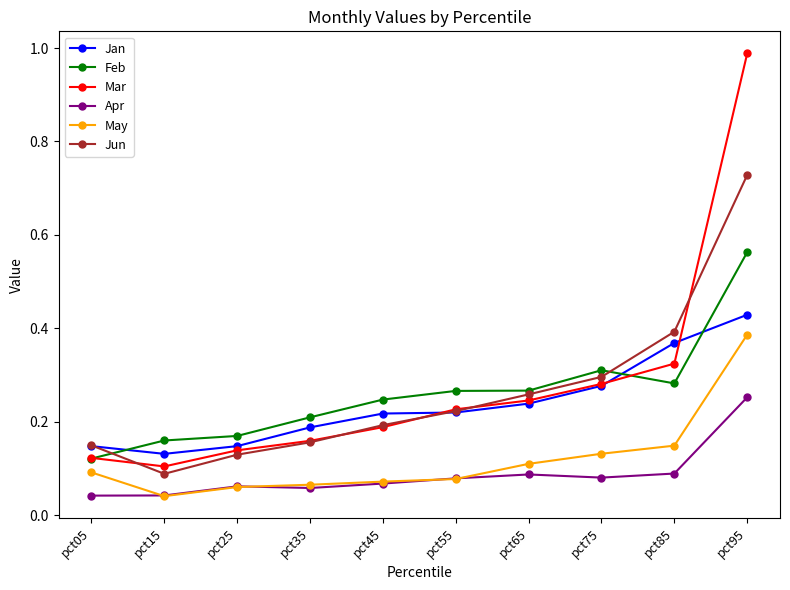

Is the value of Jun at pct35 greater than the value of Mar at pct95?

No